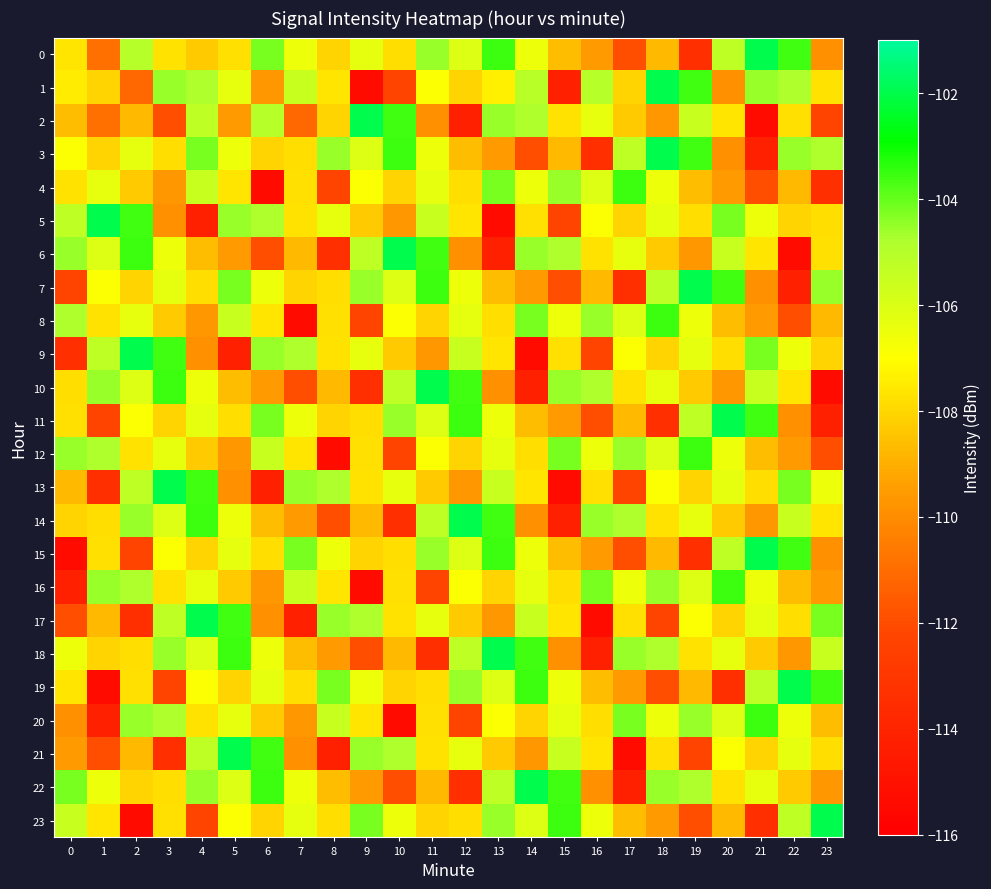

What is the spread (max minus min) of values at 6?

11.8